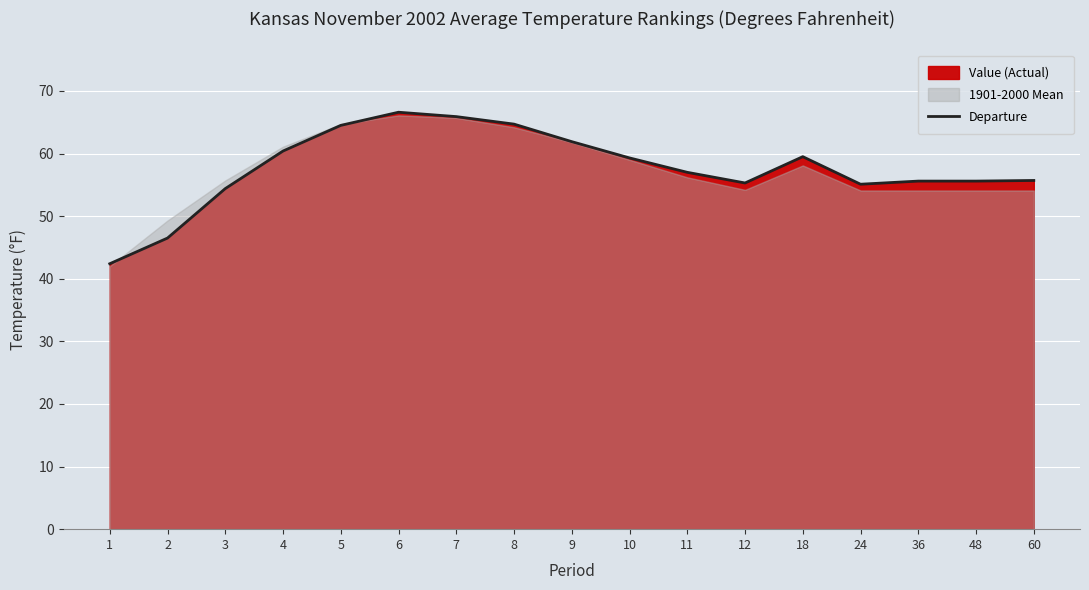

Where is the first local maximum?

6